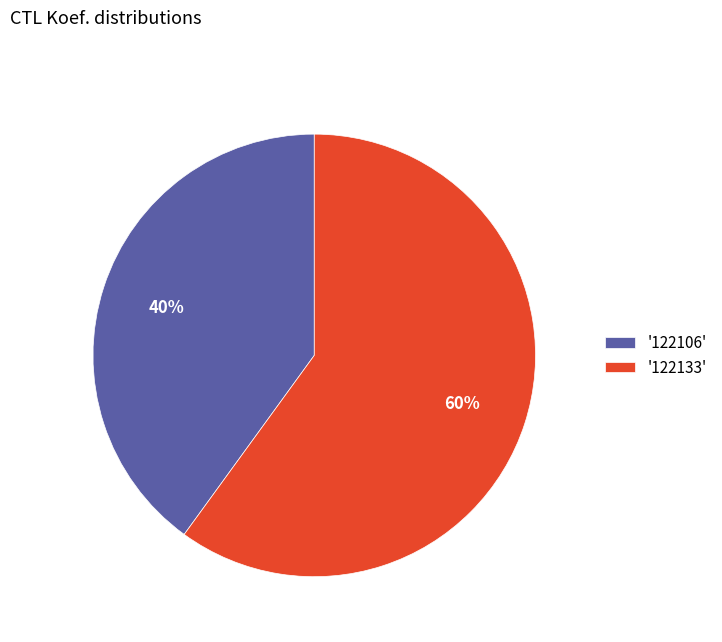

Is the sum of '122106' and '122133' greater than half?

Yes